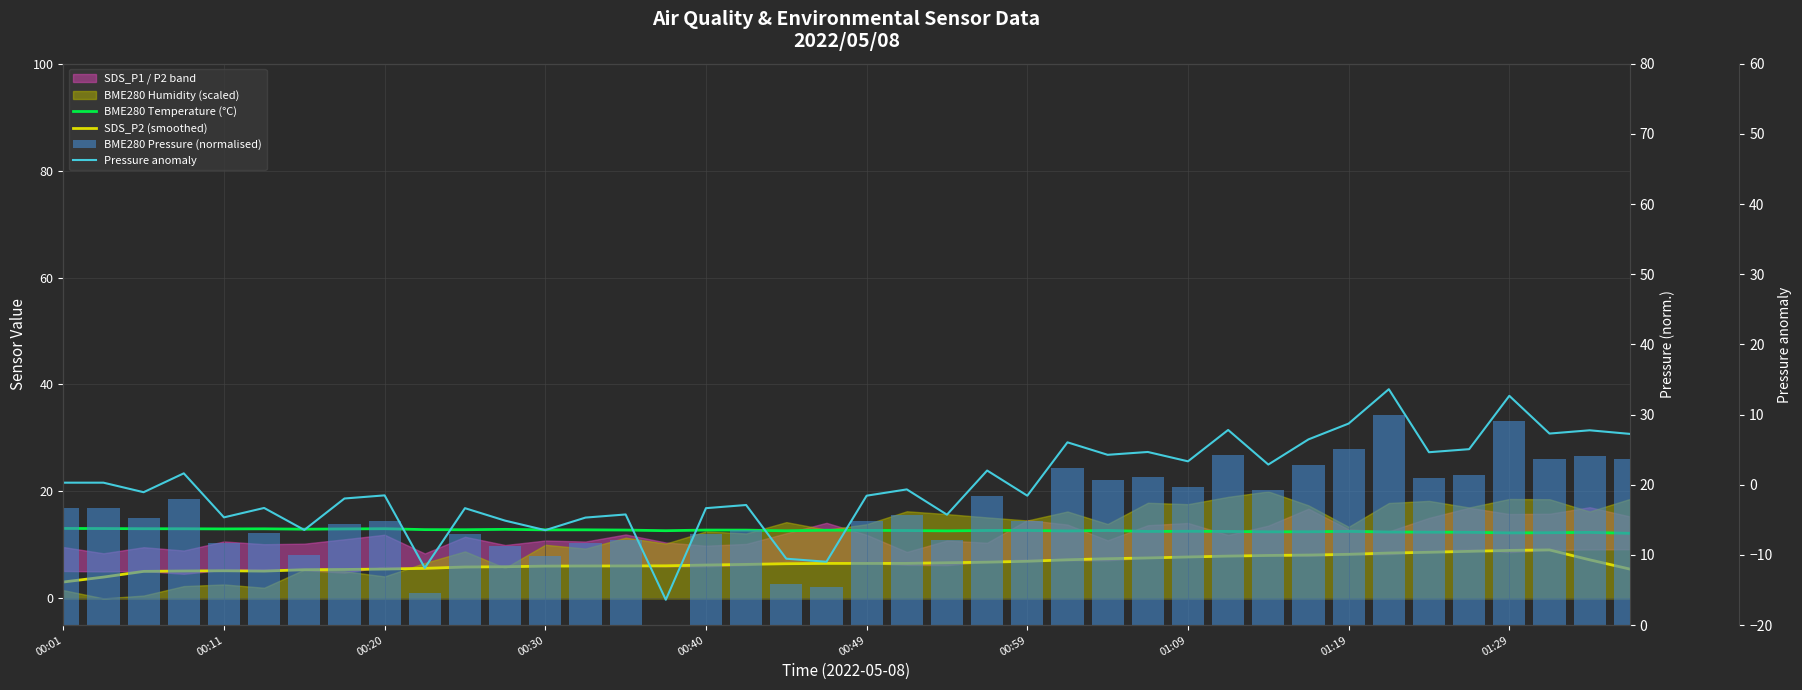

What is the value of the BME280 Temperature (°C) bar at the 5th from the left?

13.0